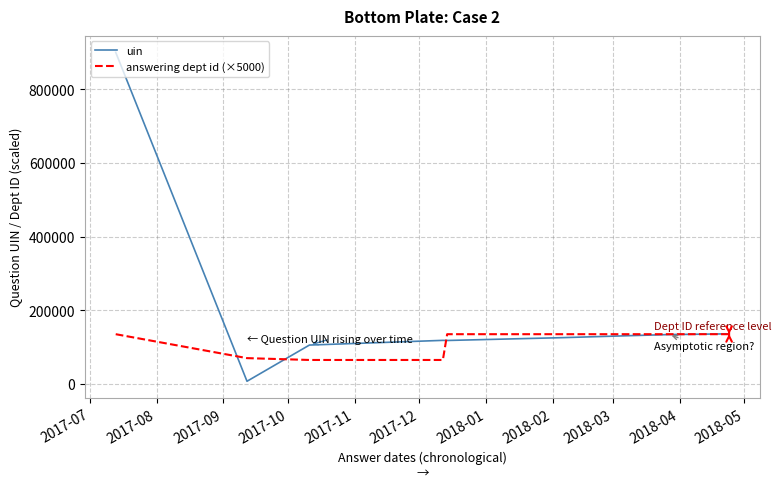

Which series has the largest total across all categories?

uin